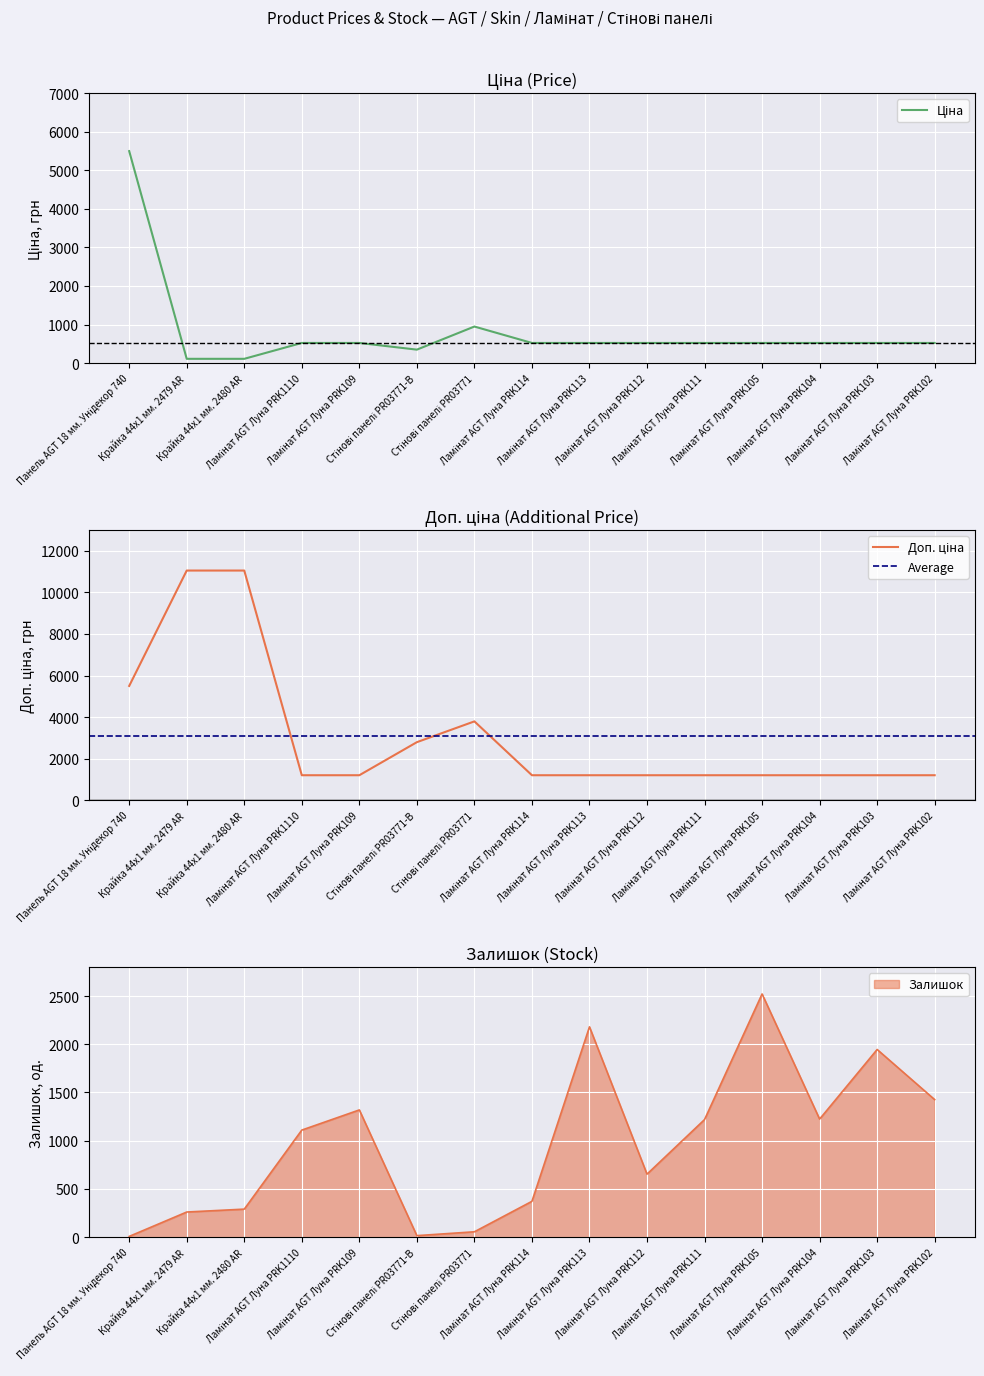

What is the difference between the second highest and second lowest values in the Доп. ціна series?

9858.0